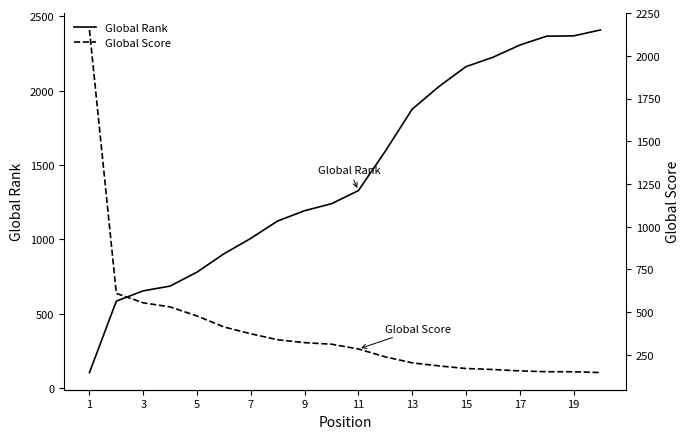

What is the minimum value for Global Rank?

103